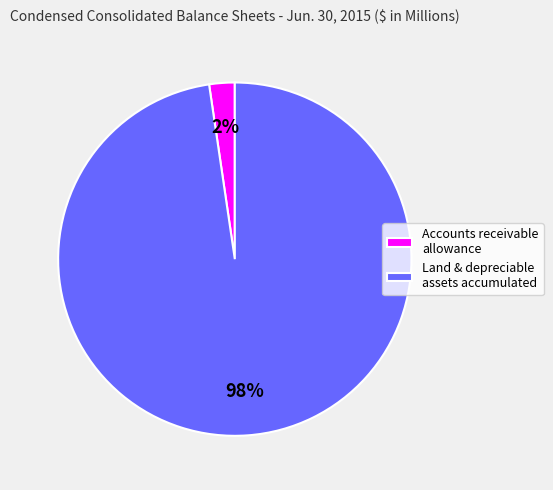

To the nearest percent, what portion does Land & depreciable assets accumulated represent?

98%